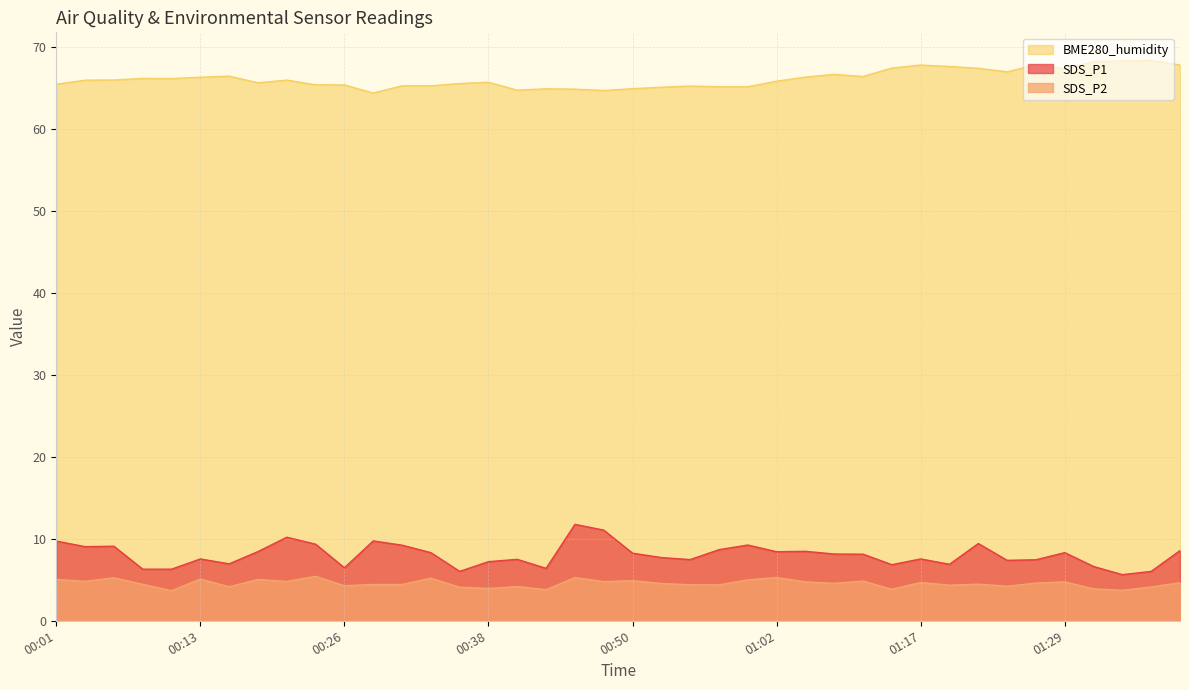

What is the sum of the SDS_P2 values at 00:48 and 00:04?

9.6